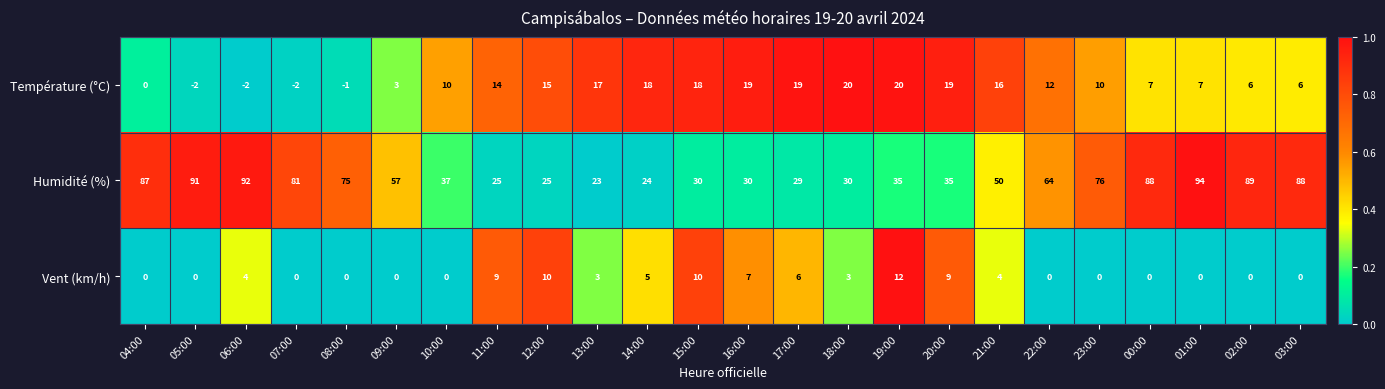

The Température (°C) series shows 20 at 12:00. True or false?

False